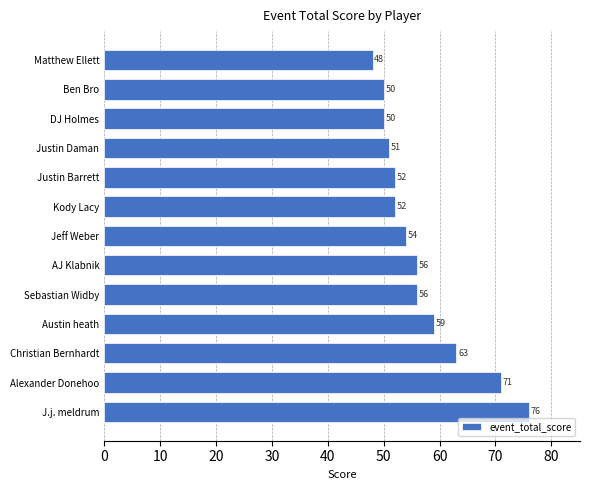

How many data points are less than 54?

6